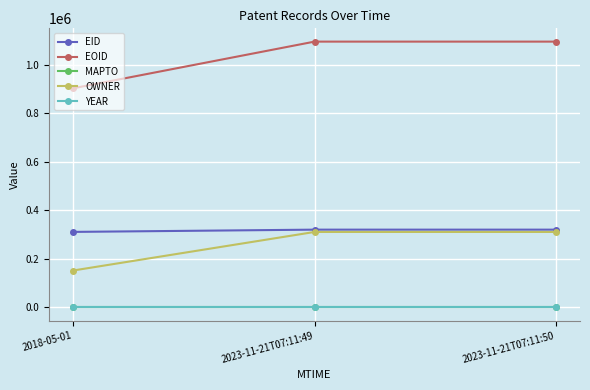

Which series has the widest spread of values?

EOID